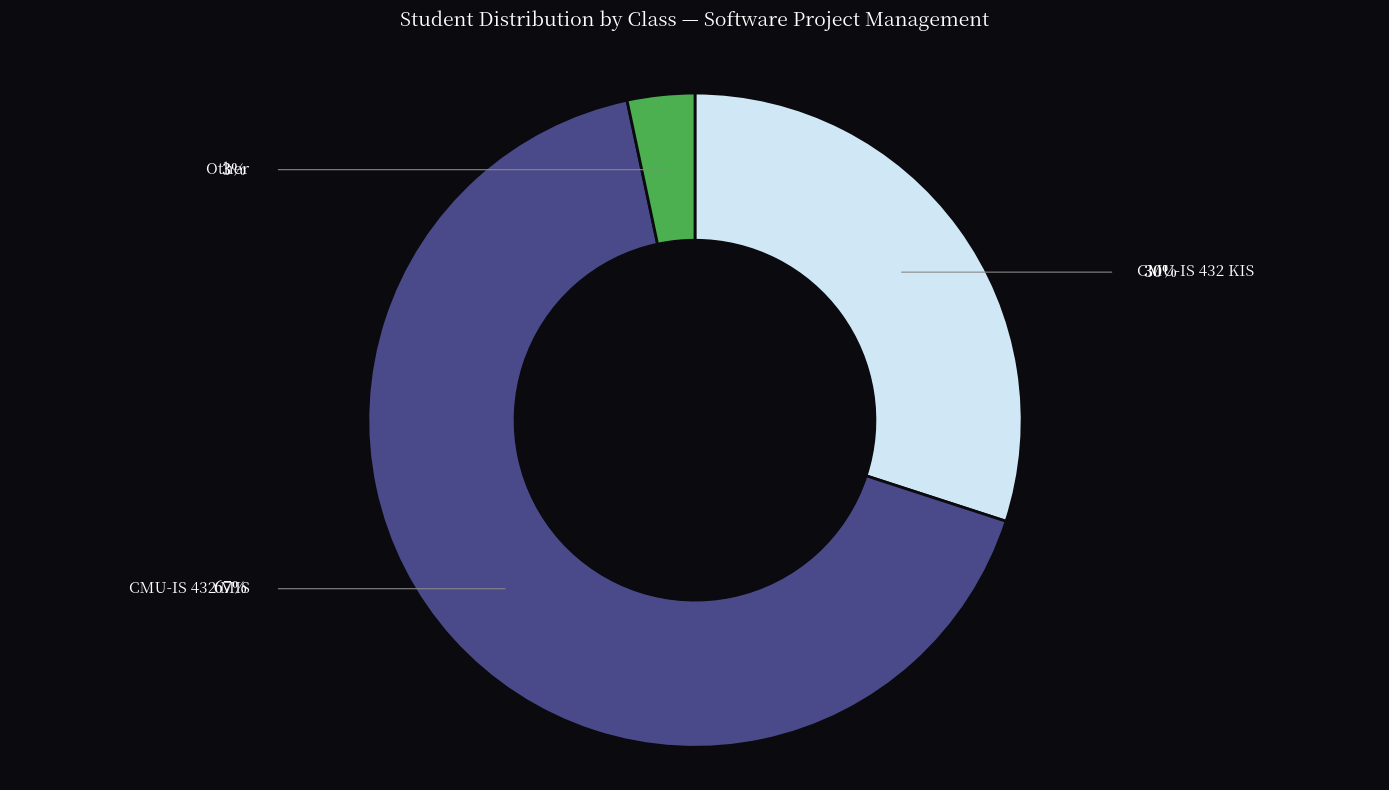

Is there any slice that represents more than half of the pie?

Yes